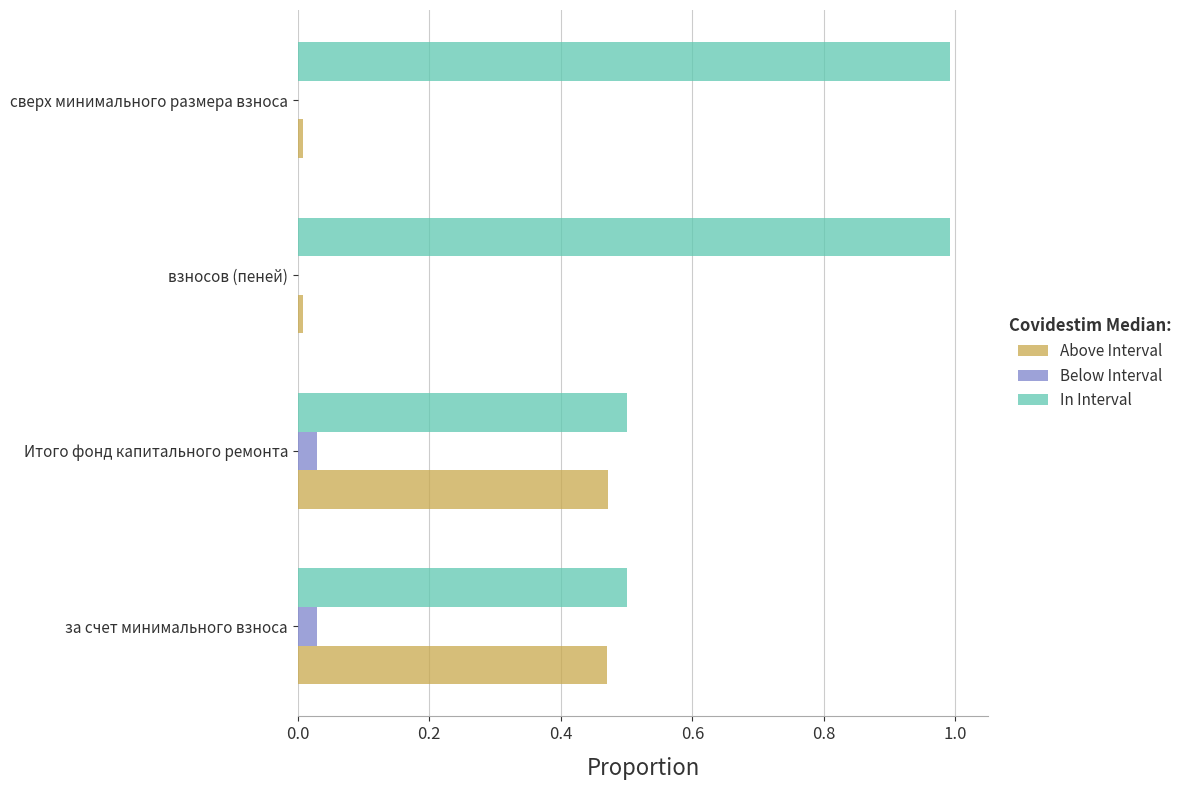

What is the greatest value displayed?

1.0